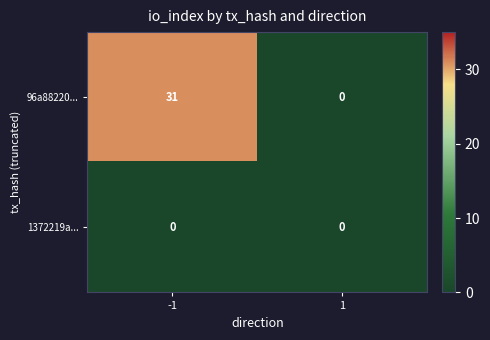

Reading left to right, transcribe all the data shown in this chart.

96a88220...: -1=31	1=0
1372219a...: -1=0	1=0